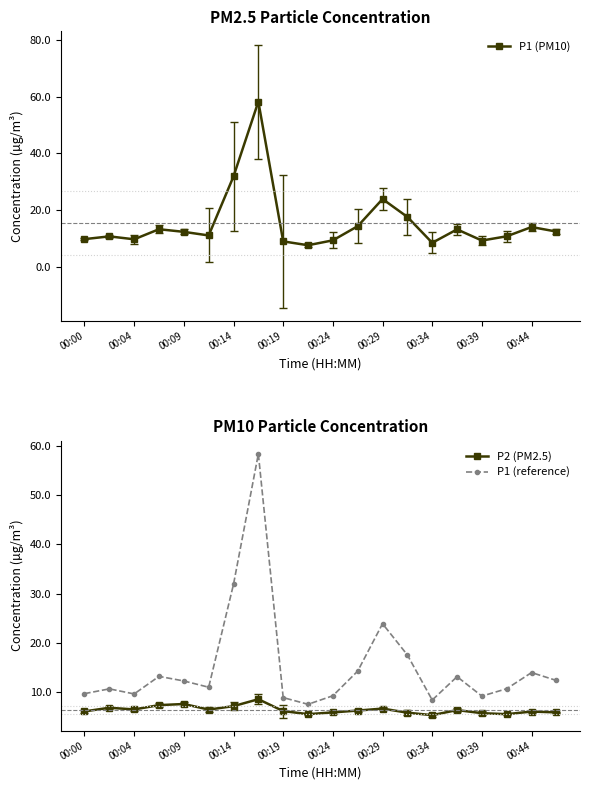

What is the maximum value for P1 (PM10)?

58.3